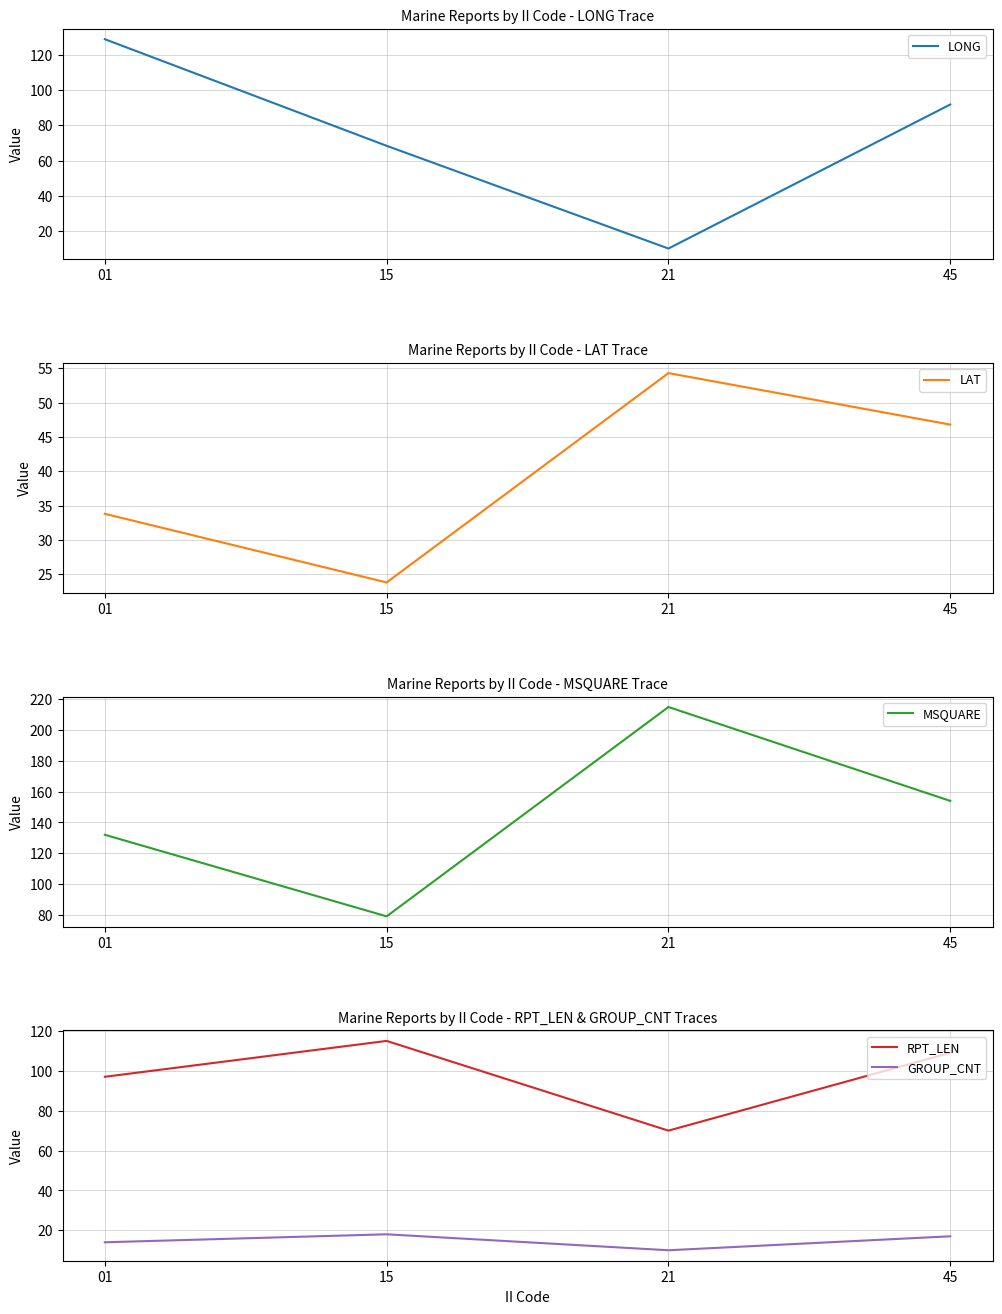

At how many categories does at least one series exceed 12?

4